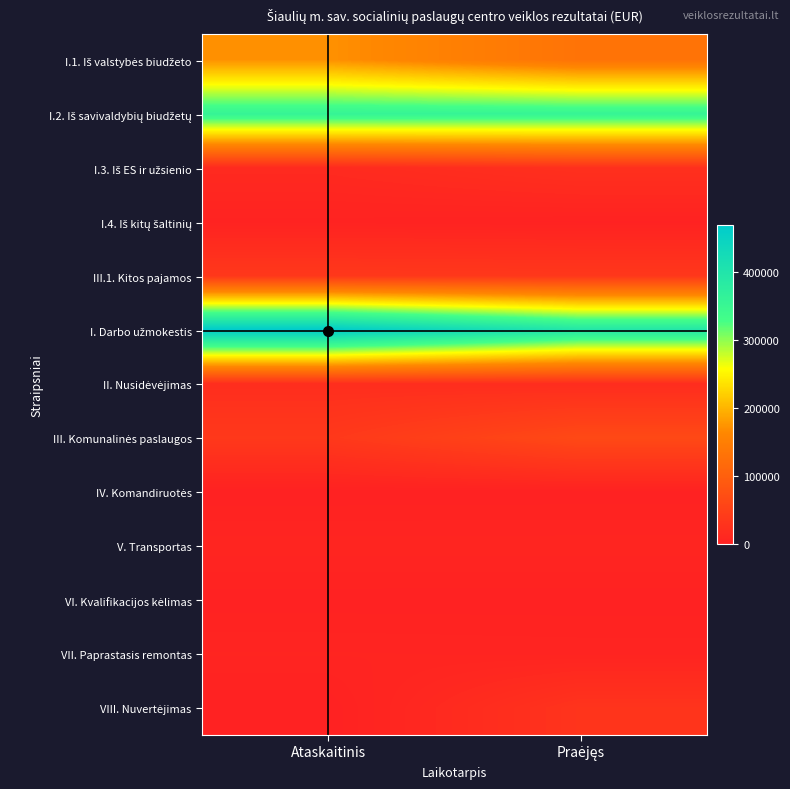

How many categories are shown in the chart?

2